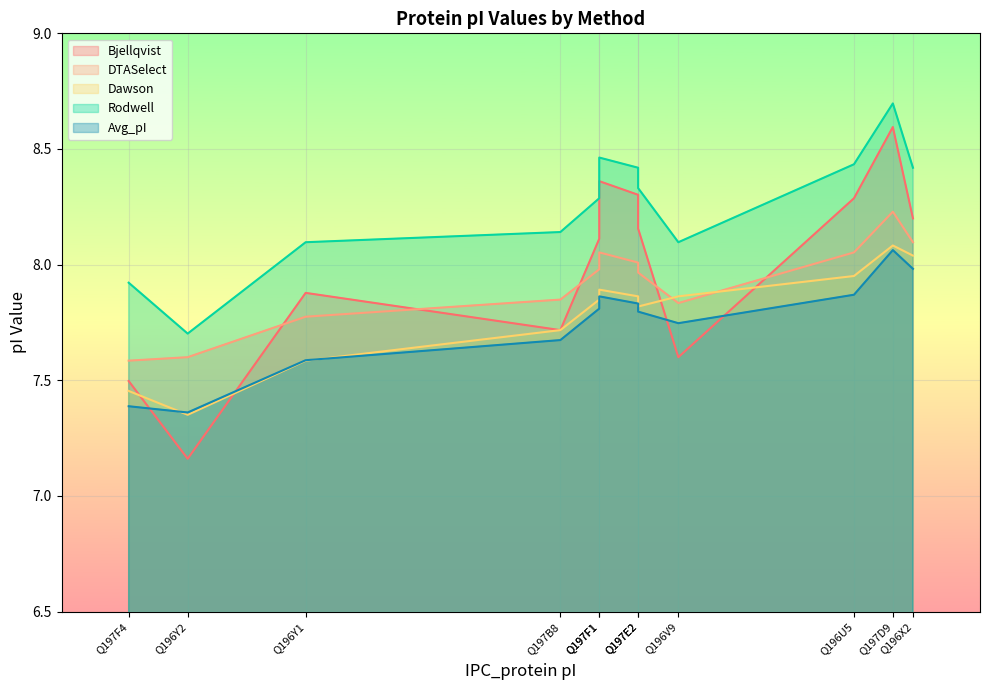

What is the sum of the Dawson values at Q196V9 and Q197E2?

15.7